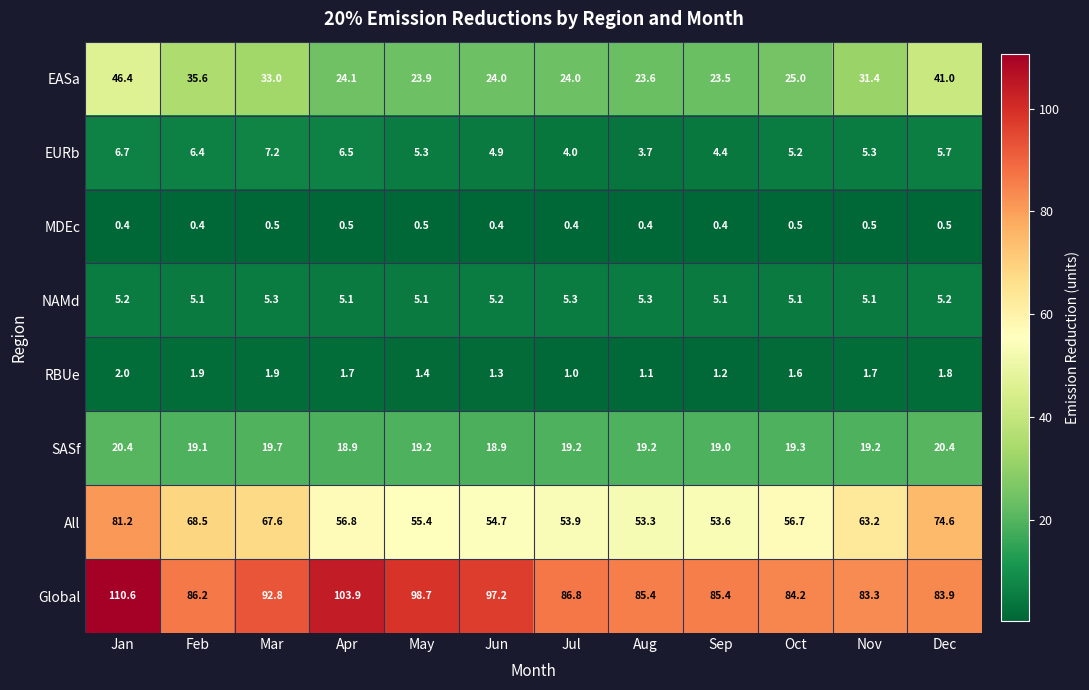

What is the difference between the highest and lowest values at Aug?

85.0